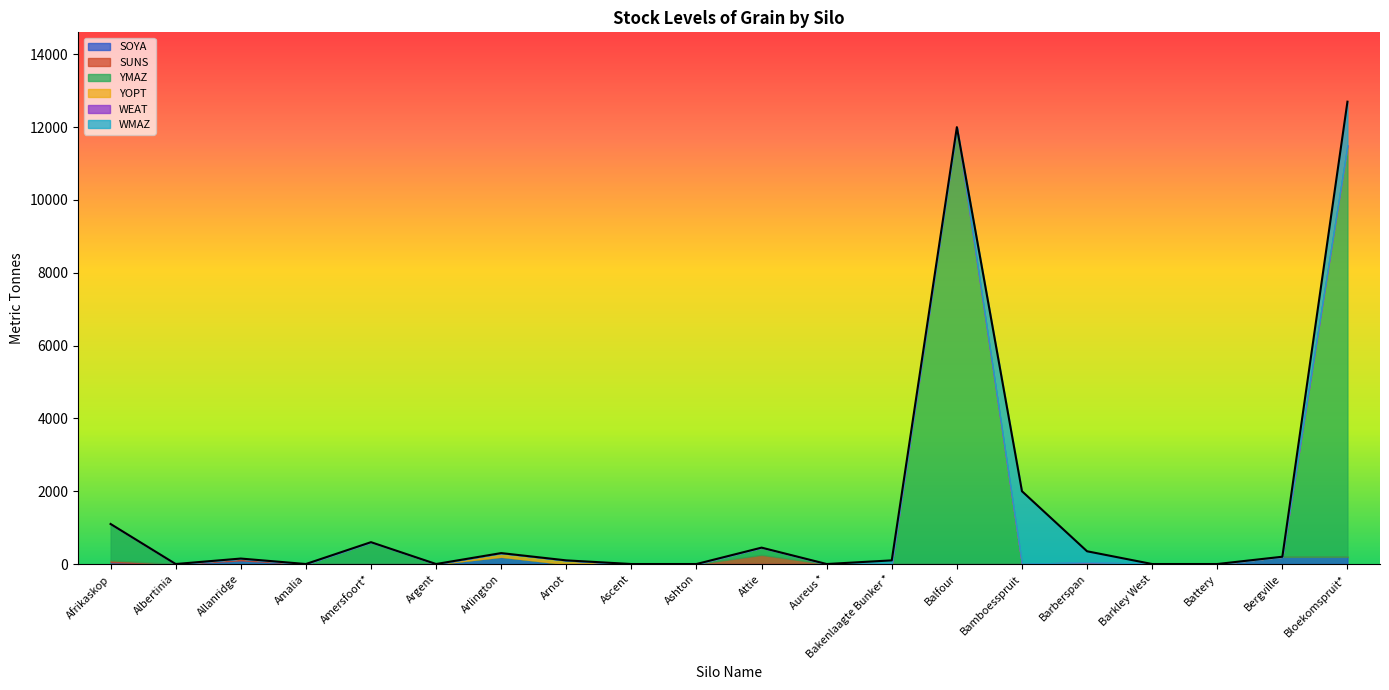

Which series has the largest total across all categories?

YMAZ